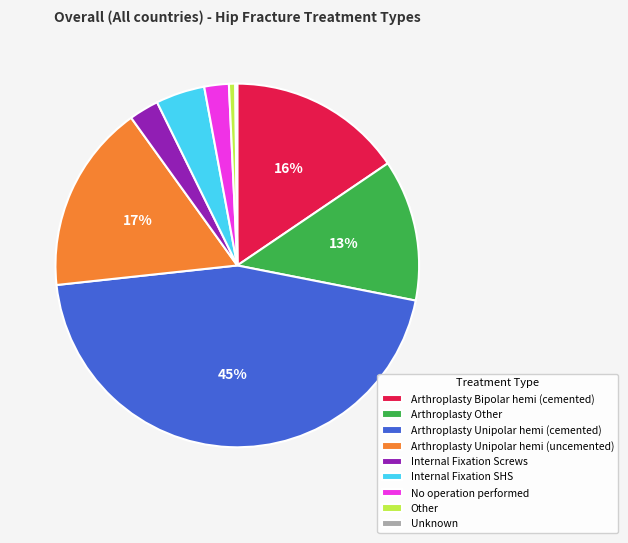

Which category has the biggest portion of the pie?

Arthroplasty Unipolar hemi (cemented)